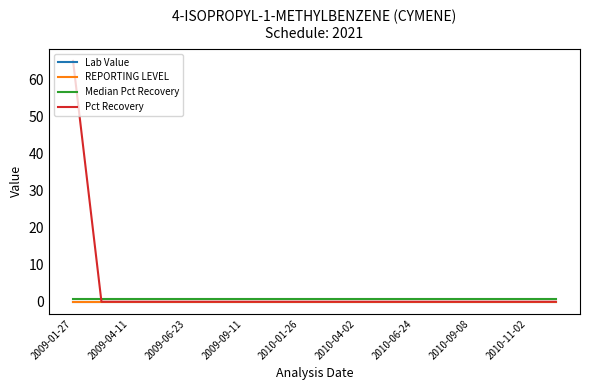

How many lines are shown in the chart?

4